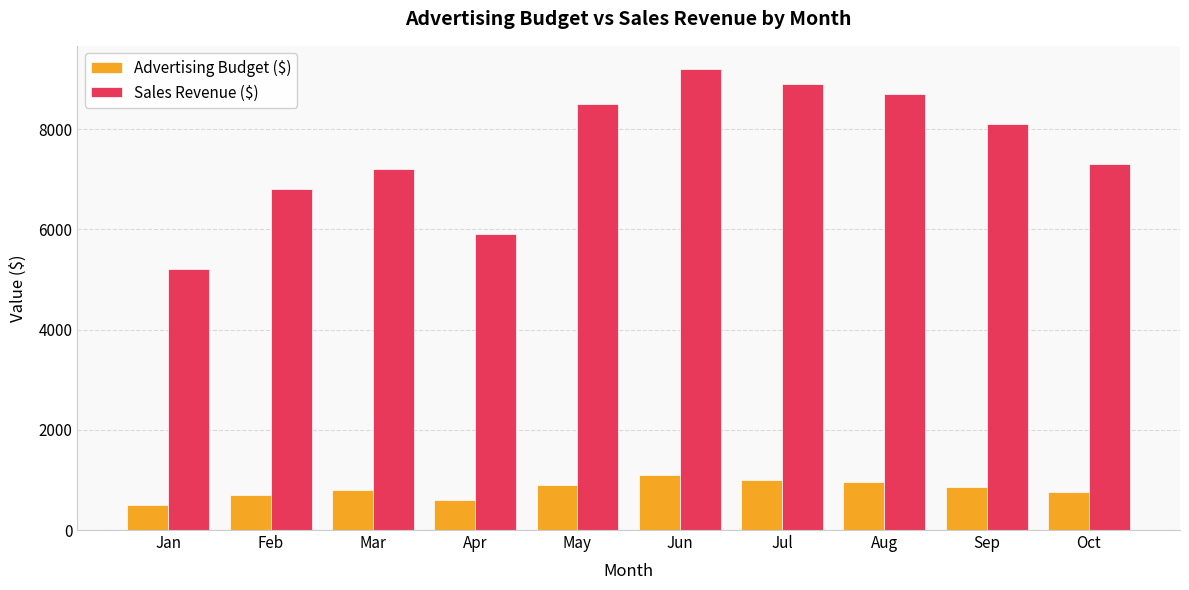

At which label does Sales Revenue ($) first exceed 8100?

May